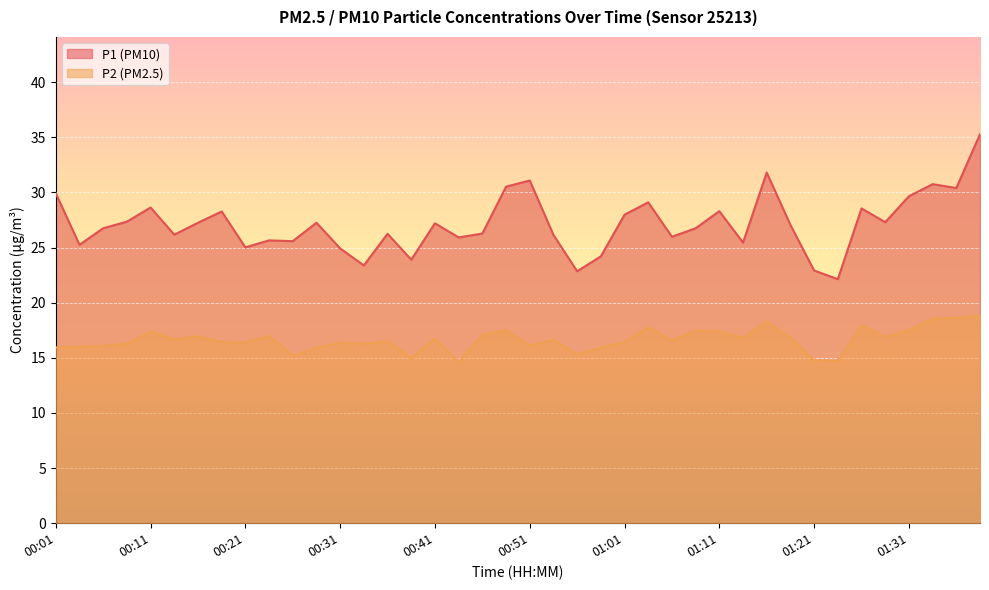

Where is P1 nearest to the value 28?

01:01